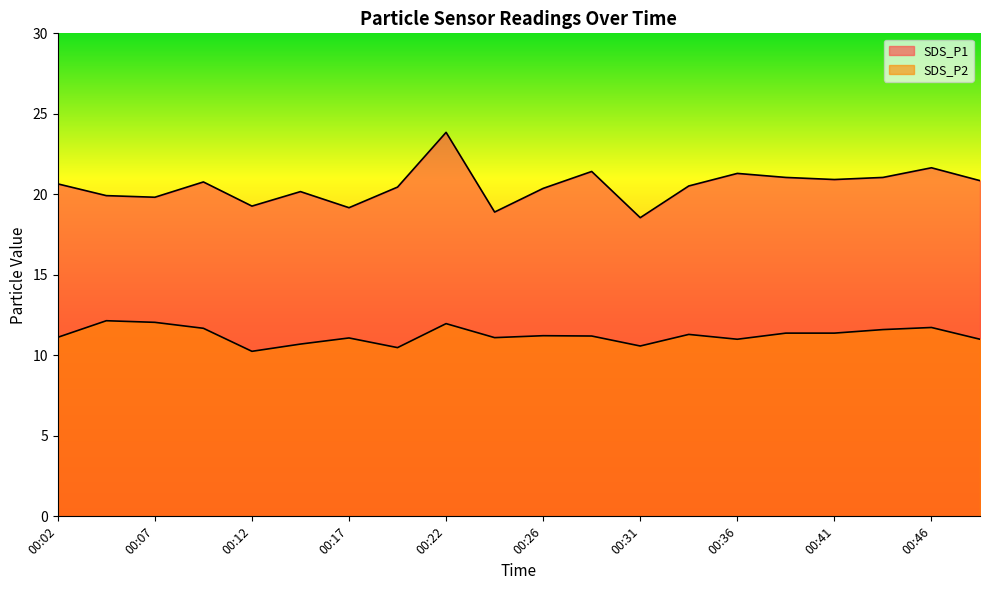

How many values in the SDS_P1 series exceed 20?

14